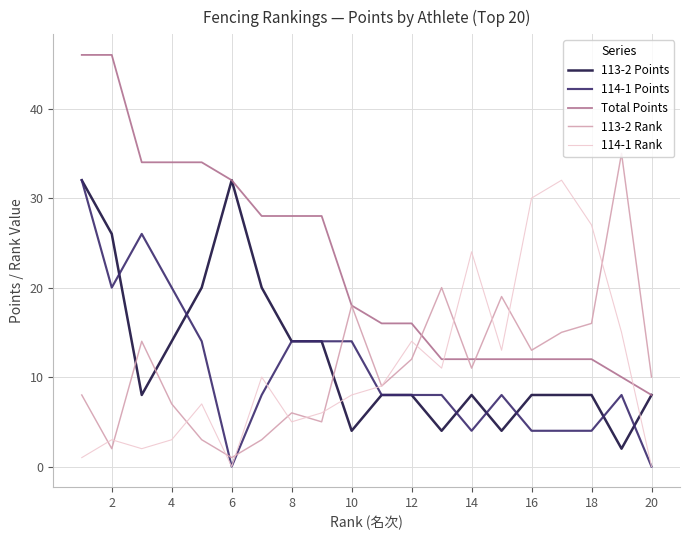

What is the maximum value for 114-1 Rank?

32